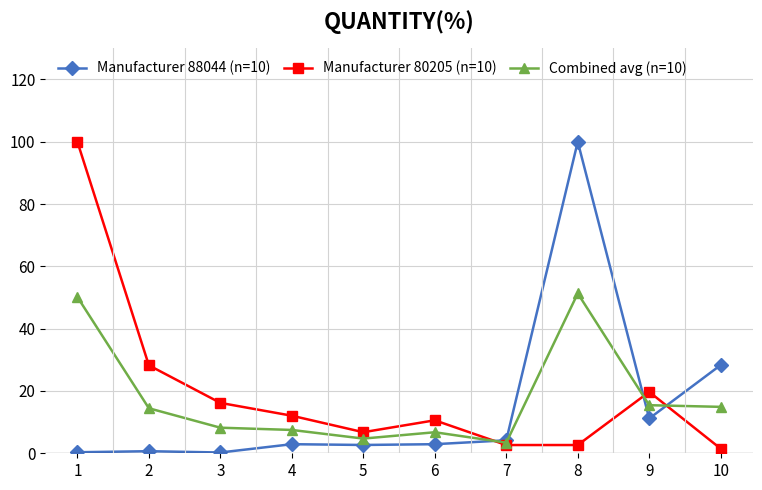

What is the value of the Manufacturer 80205 (n=10) point at the 3rd from the left?

16.2